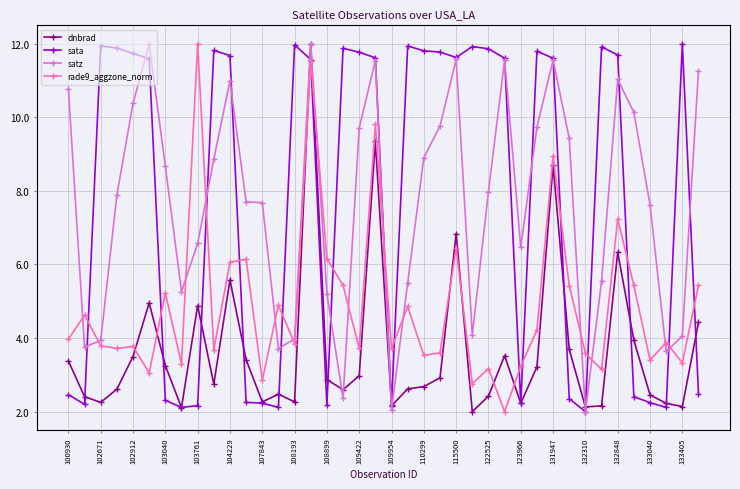

What is the maximum value shown in the chart?

12.0